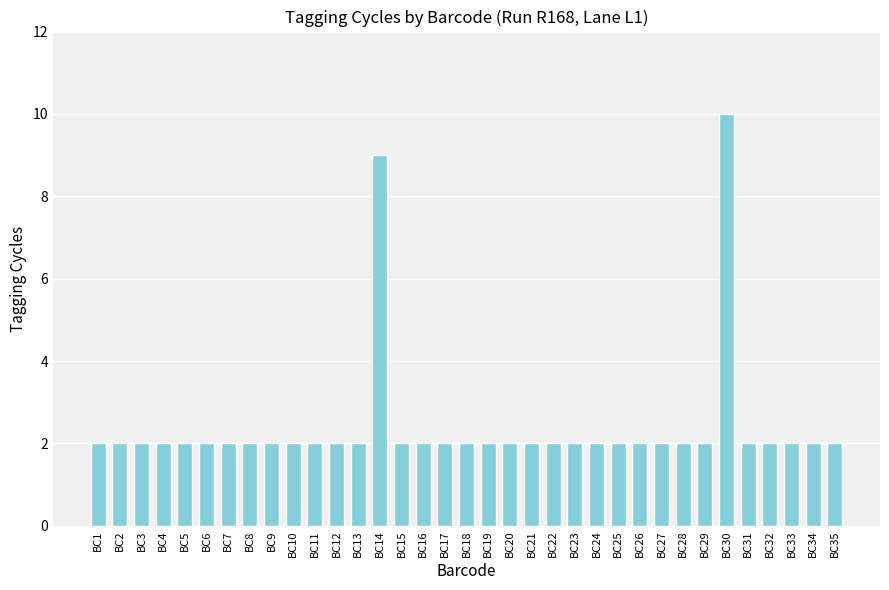

The chart shows a value of 1 at BC24. True or false?

False